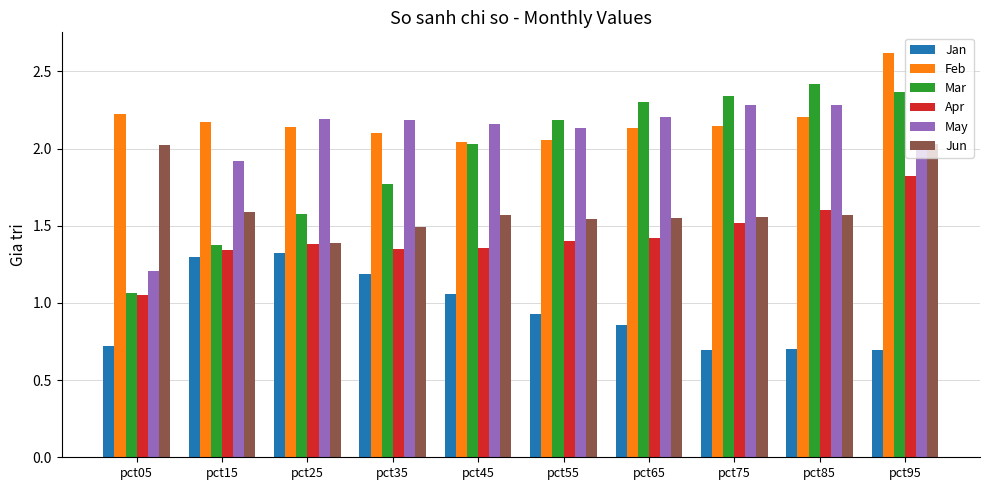

Where is Jun nearest to the value 1?

pct25